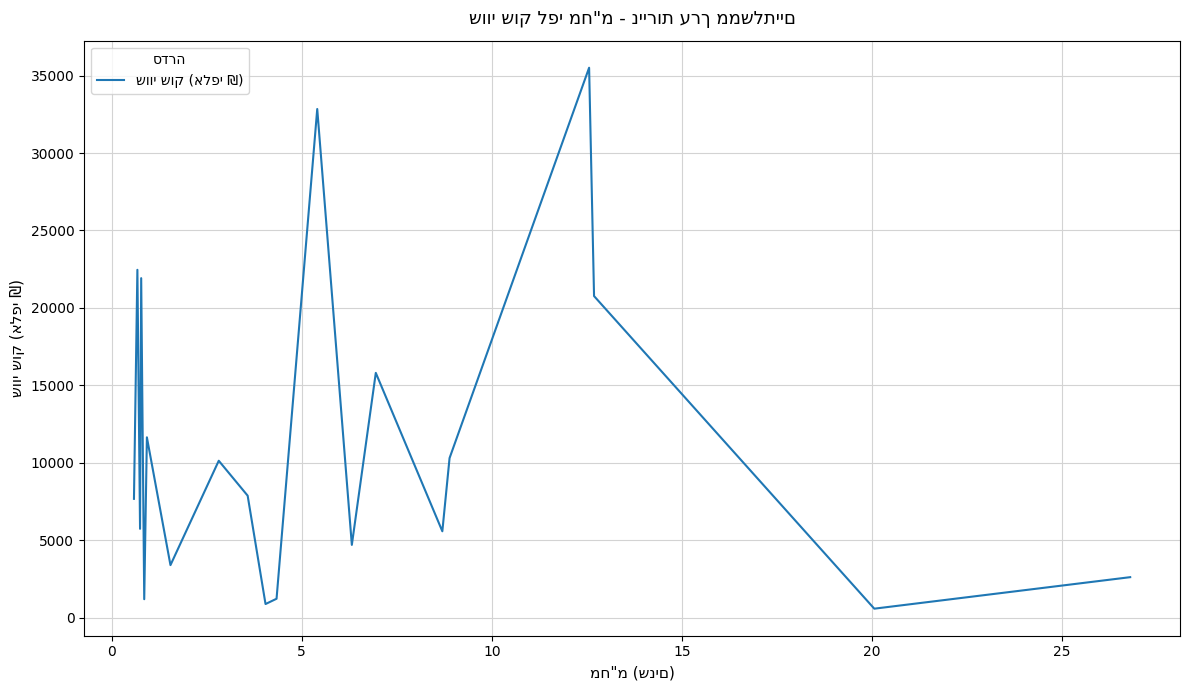

What is the maximum value shown in the chart?

35510.9